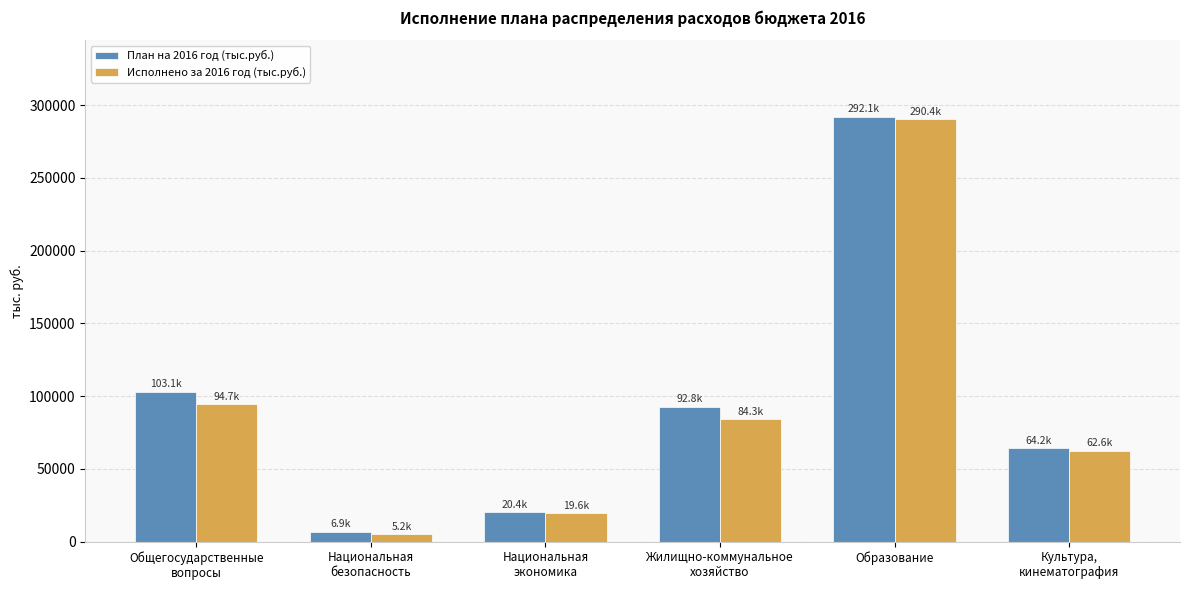

Reading left to right, list all the values displayed in this chart.

План на 2016 год (тыс.руб.): 103080.6	6889.1	20389.4	92790.1	292147.2	64218.5
Исполнено за 2016 год (тыс.руб.): 94686.1	5171.7	19574.0	84297.4	290361.7	62560.9